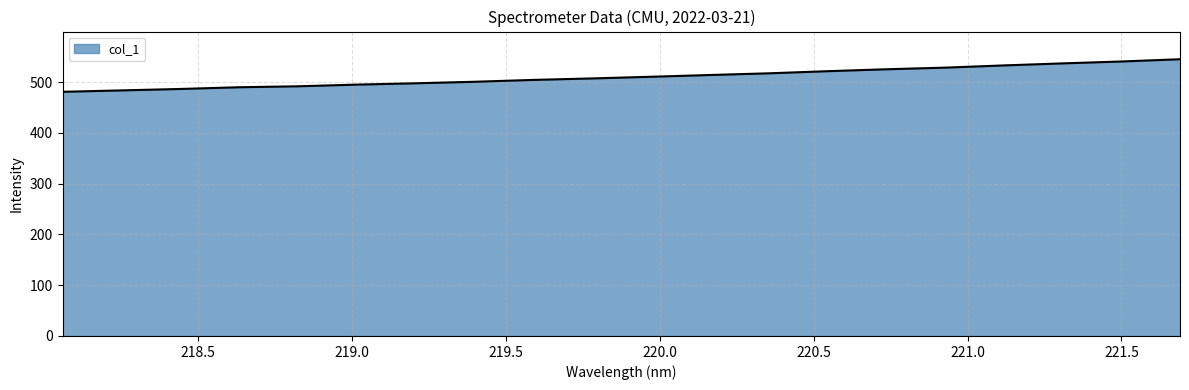

How many lines are shown in the chart?

1